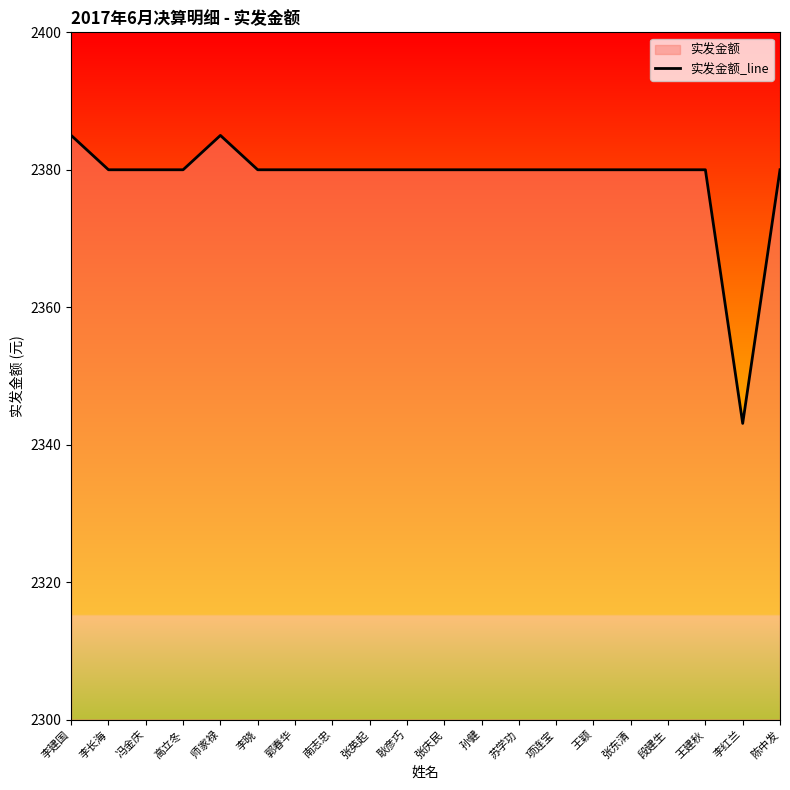

What is the sum of all values?

47573.1